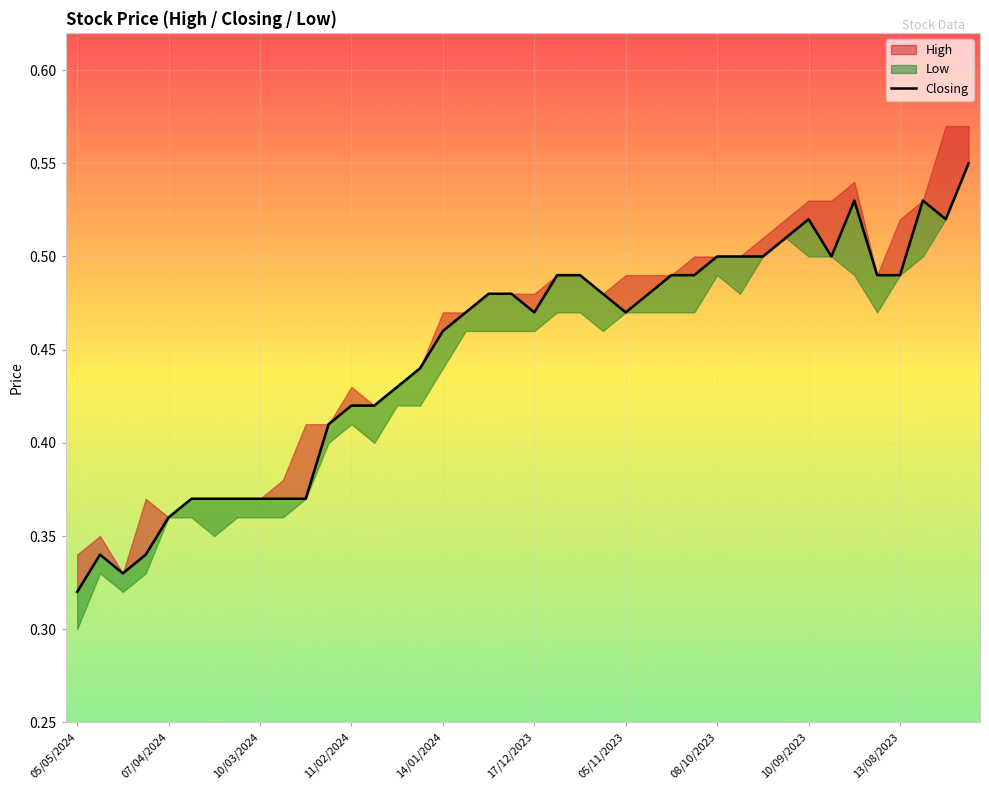

What is the change in value from 11/02/2024 to 08/10/2023?

+0.1